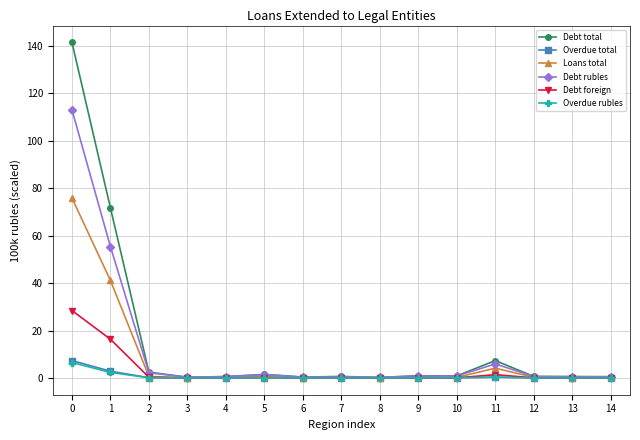

What is the greatest value displayed?

141.5